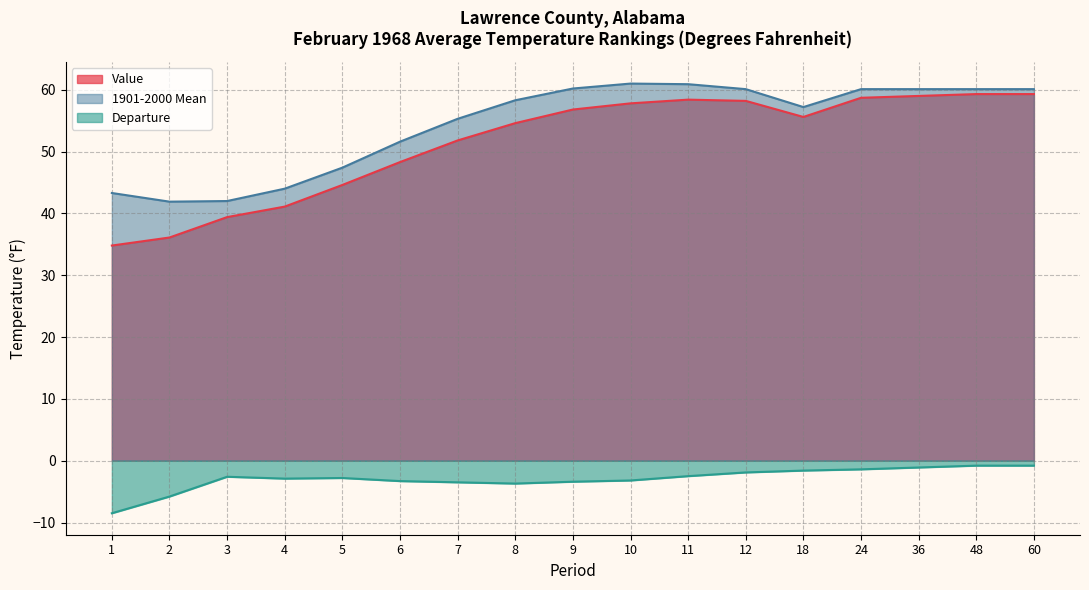

What is the difference between the second highest and minimum values in the 1901-2000 Mean series?

19.0